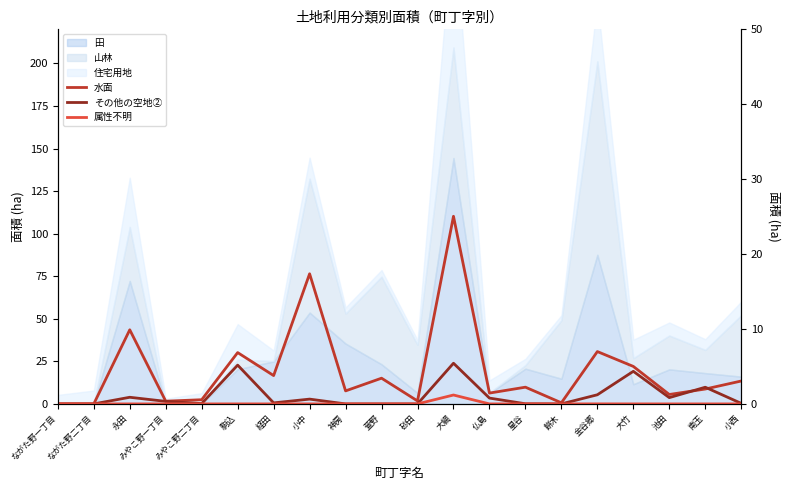

How many interior local valleys does the その他の空地② series have?

4